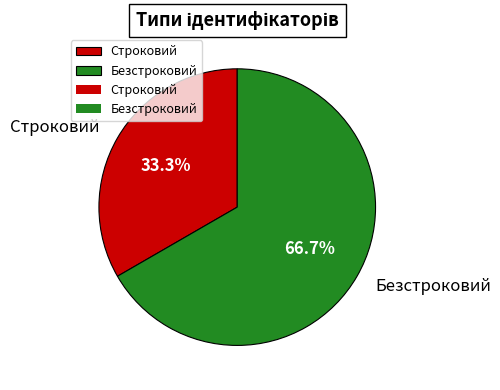

What is the ratio of the value at Строковий to the value at Безстроковий?

0.5